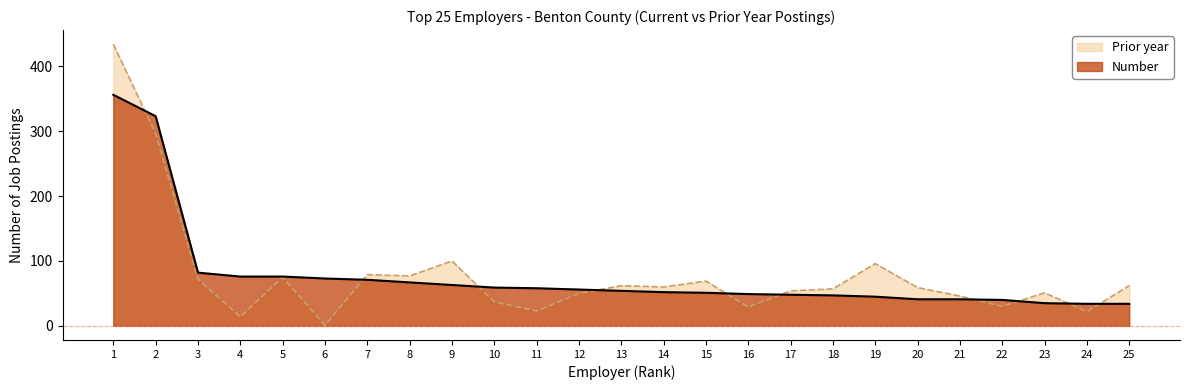

True or false: Number and Prior year intersect in this chart.

True